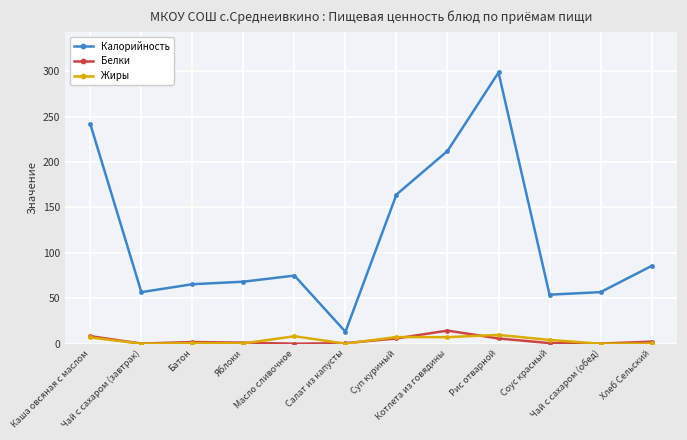

The value of Калорийность at Суп куриный is 242.1. True or false?

False